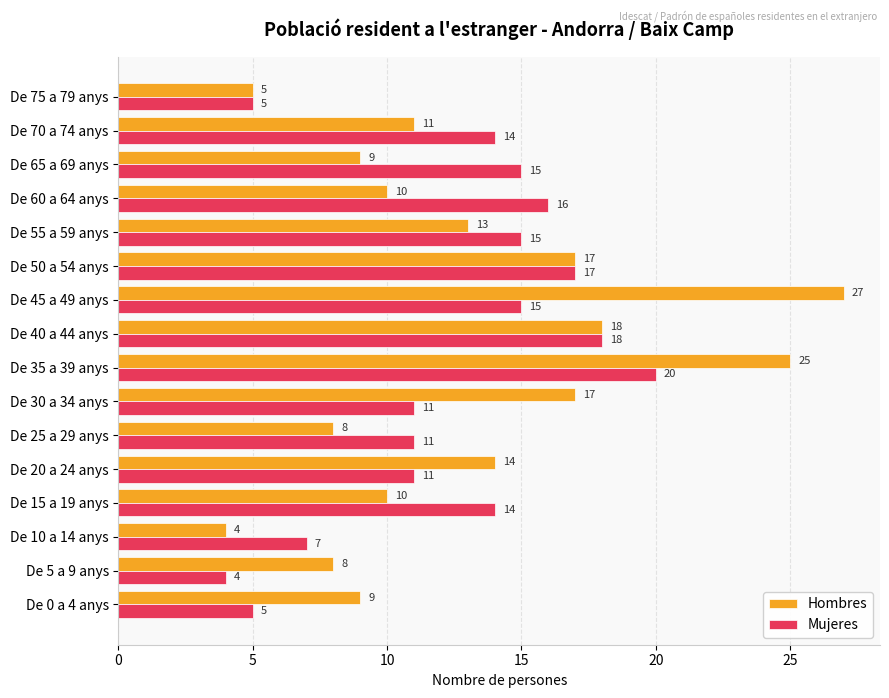

Rank the series by their maximum value, from highest to lowest.

Hombres, Mujeres